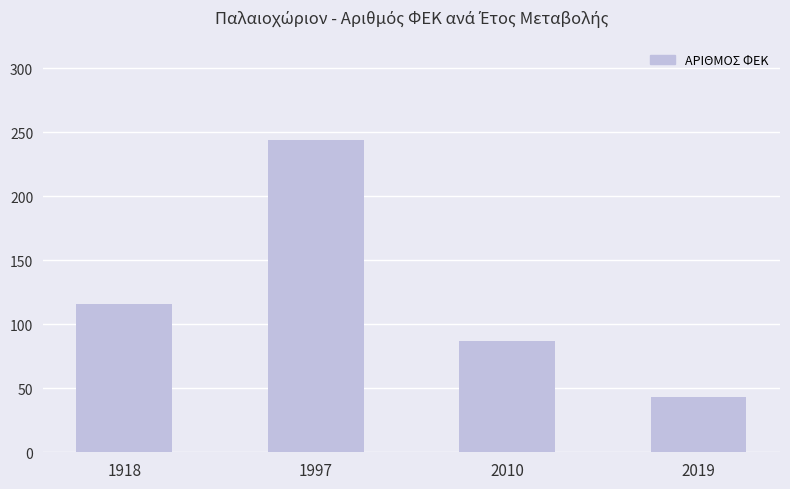

What is the change in value from 1997 to 2019?

-201